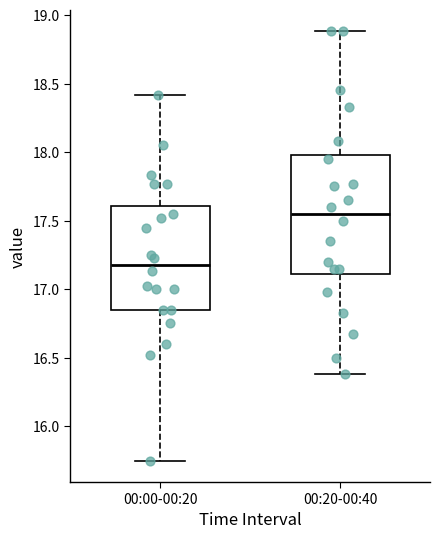

Reading left to right, transcribe this box plot: for each box, give where its median line is, the range the box spans, and where its two whiskers end, as read against the y-axis. The values are not printed on the chart, so give them approximately, as read against the axis.

00:00-00:20: median 17.20, box 16.85 to 17.60, whiskers 15.75 to 18.40
00:20-00:40: median 17.55, box 17.10 to 18.00, whiskers 16.40 to 18.90